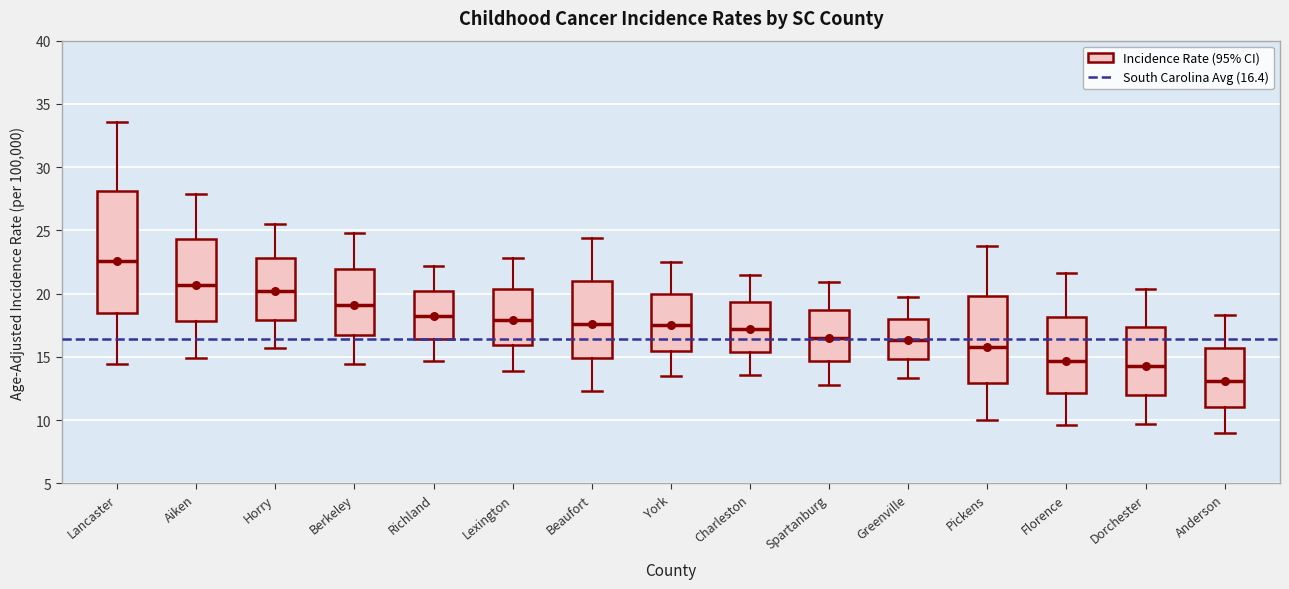

Where is the upper edge of the box for Dorchester on the y-axis? The values are not printed on the chart, so give them approximately, as read against the axis.

17.5